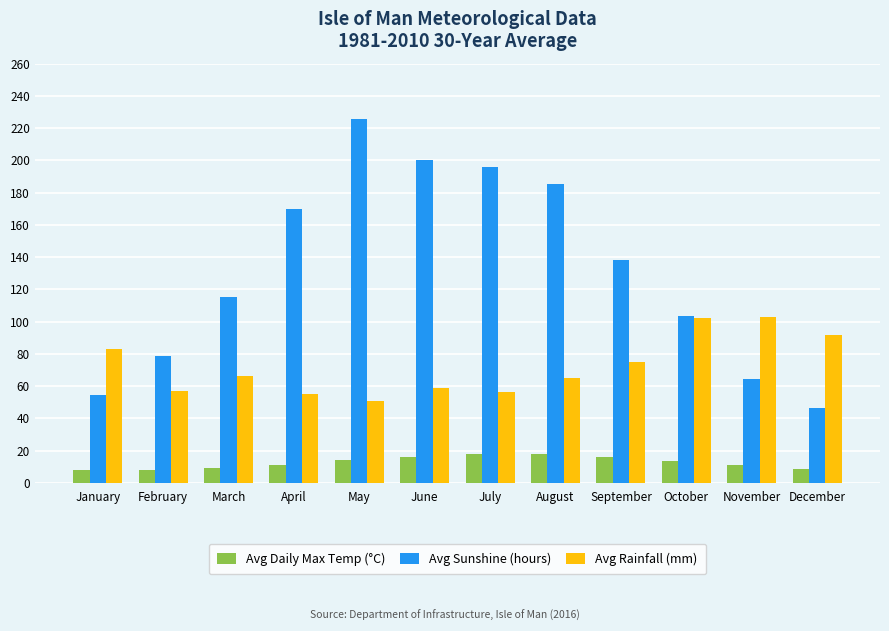

What is the greatest value displayed?

225.4